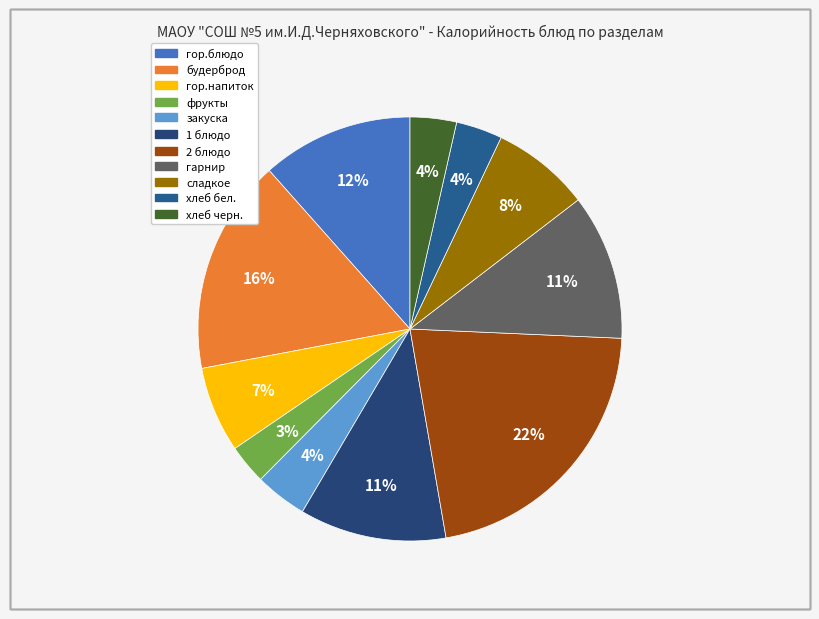

Approximately how many times larger is the value at хлеб бел. compared to фрукты?

1.2